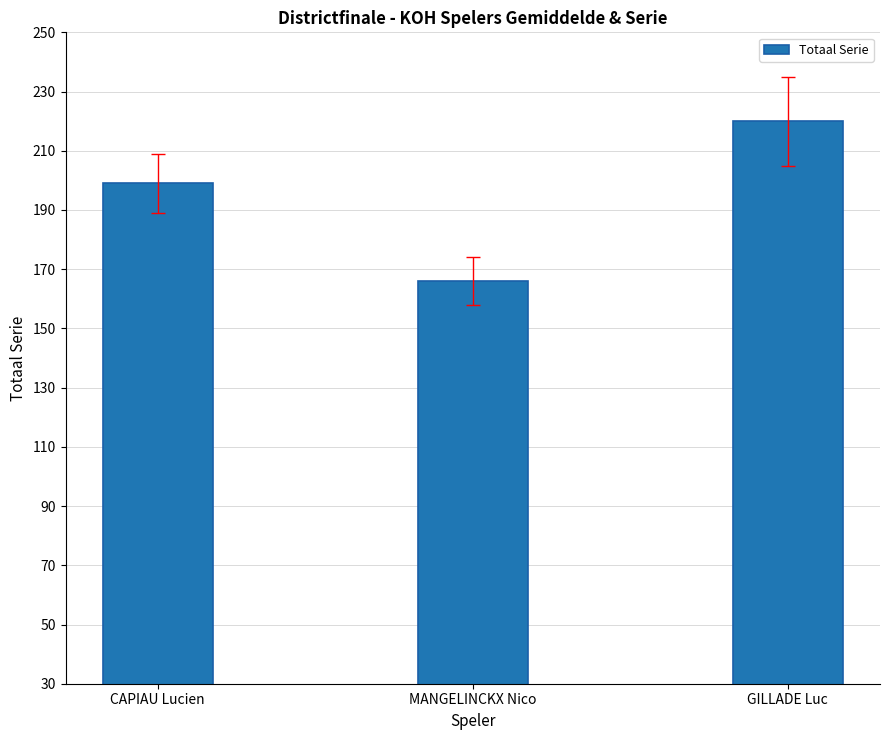

Reading right to left, extract all data points from this chart.

GILLADE Luc=220	MANGELINCKX Nico=166	CAPIAU Lucien=199